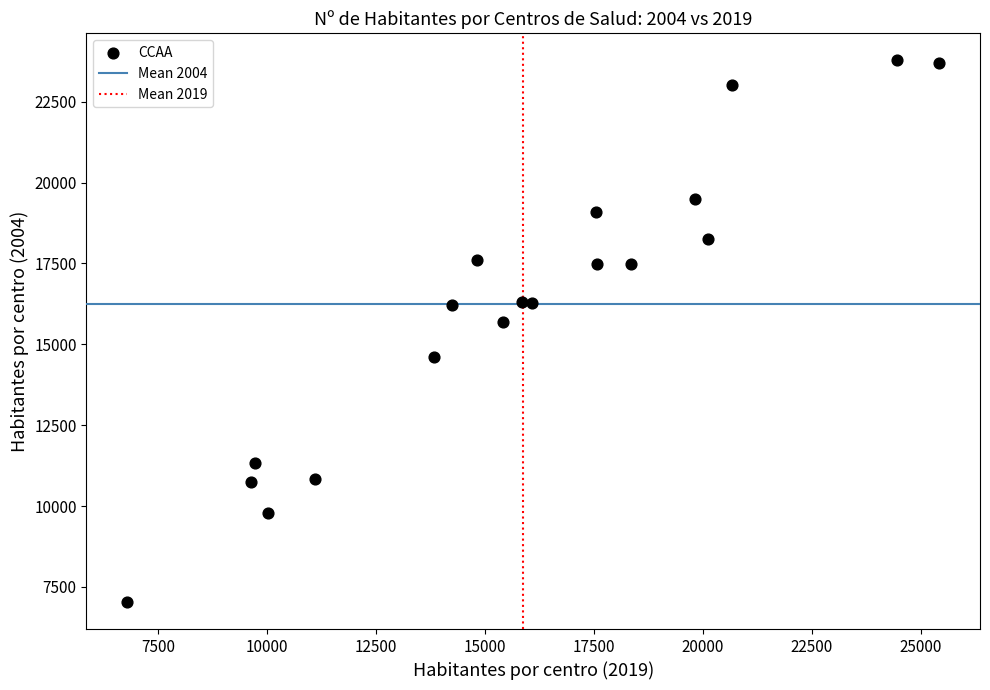

What Y value in the scatter plot is closest to 15407?

15674